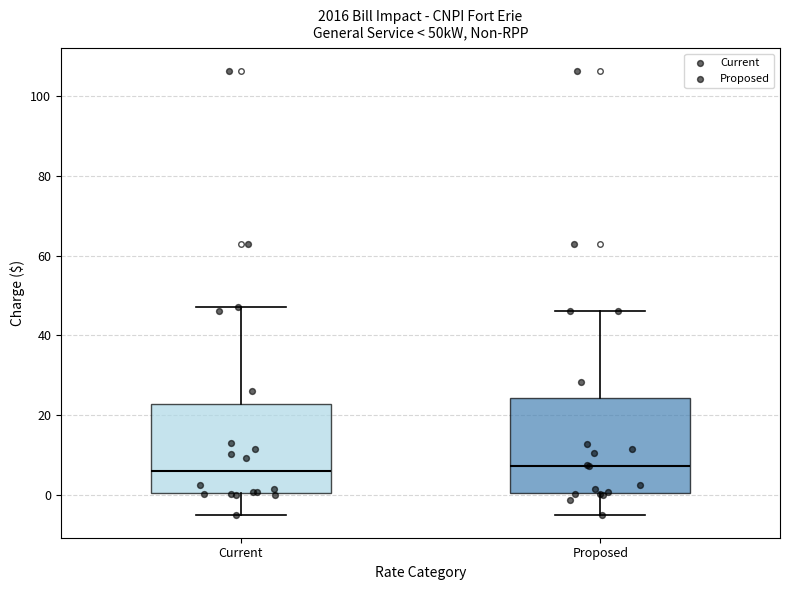

Reading left to right, read every box against the y-axis: the position of its median line, the range the box covers, and the ends of its whiskers. The values are not printed on the chart, so give them approximately, as read against the axis.

Current: median 6, box 0 to 22, whiskers -4 to 48
Proposed: median 8, box 0 to 24, whiskers -4 to 46